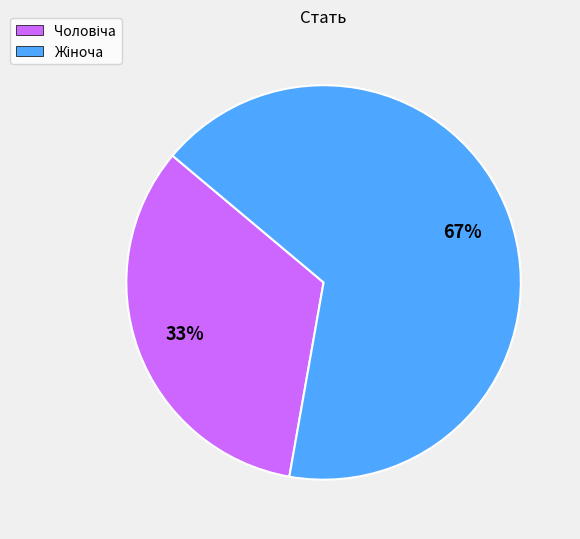

Is there any slice that represents more than half of the pie?

Yes